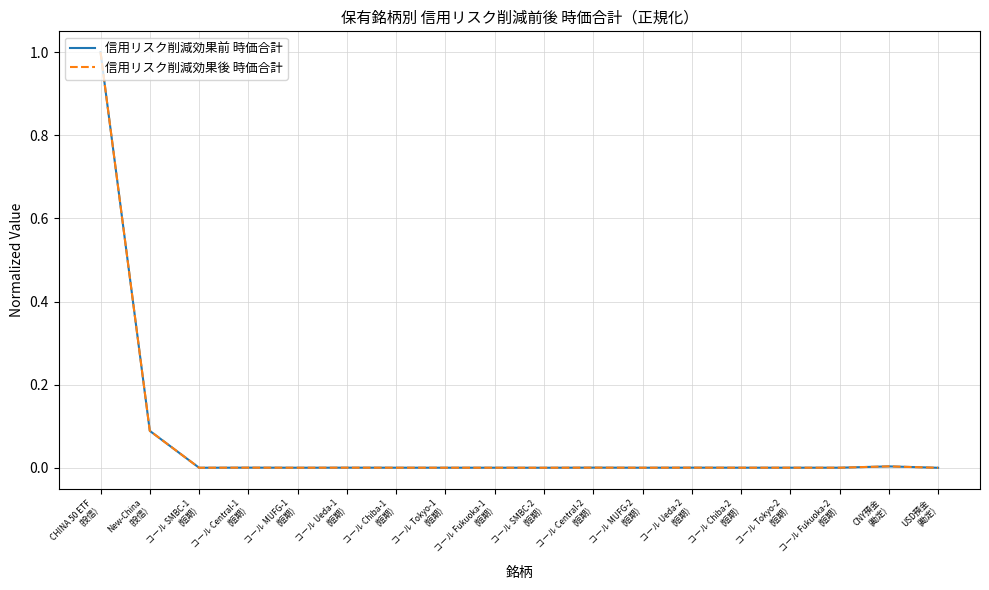

Does the chart have visible grid lines?

Yes